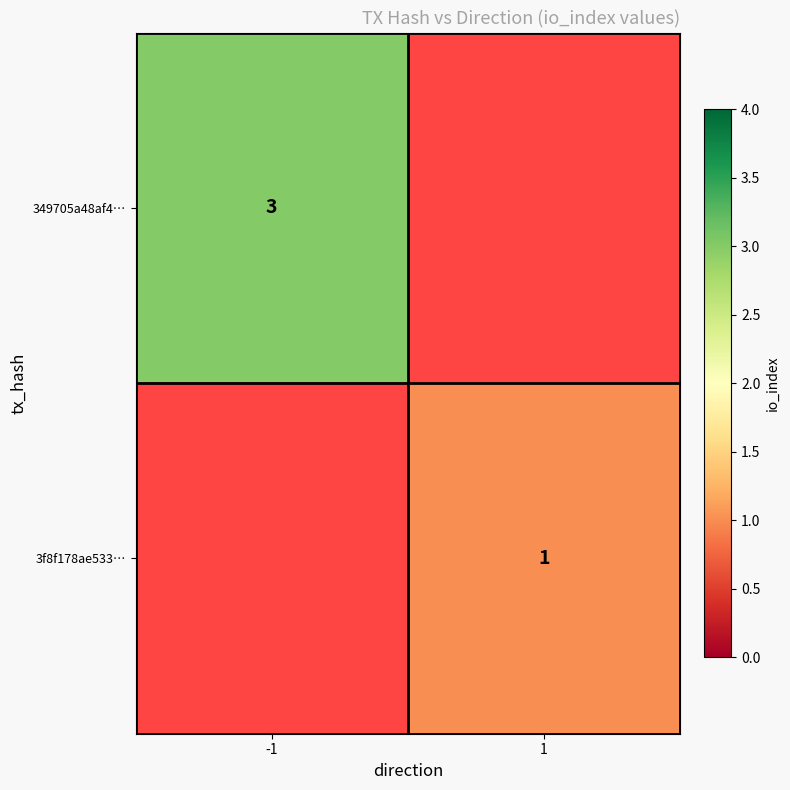

Is it true that 3f8f178ae533… equals 2 at 1?

False